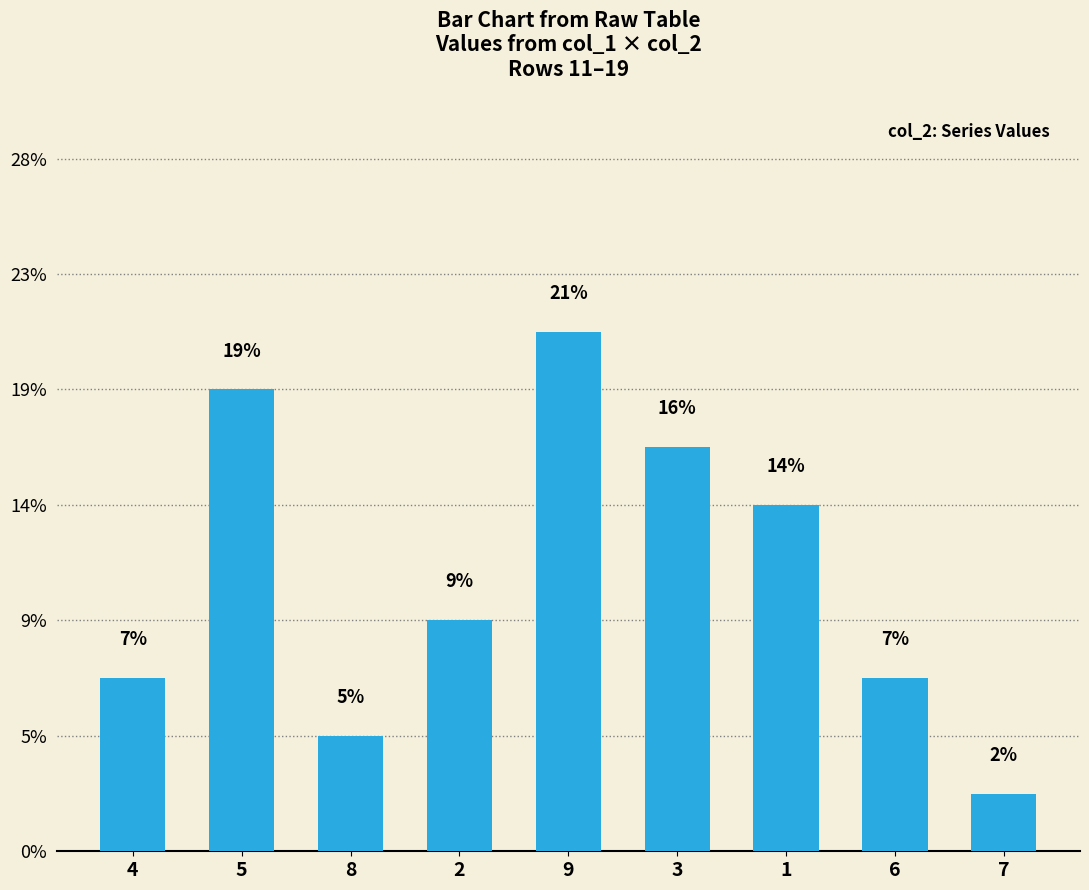

Does the chart contain any negative values?

No